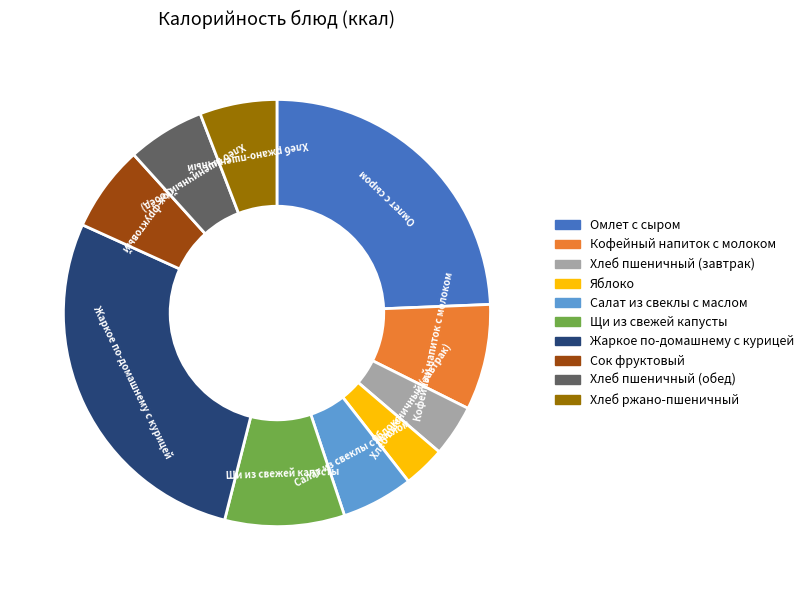

Is the sum of Хлеб ржано-пшеничный and Кофейный напиток с молоком greater than half?

No